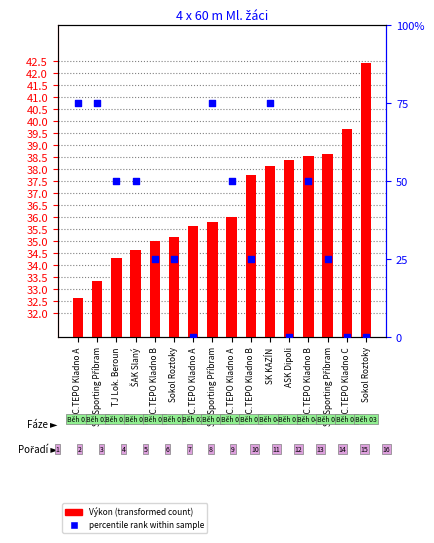

Which series has the largest total across all categories?

percentile rank within sample